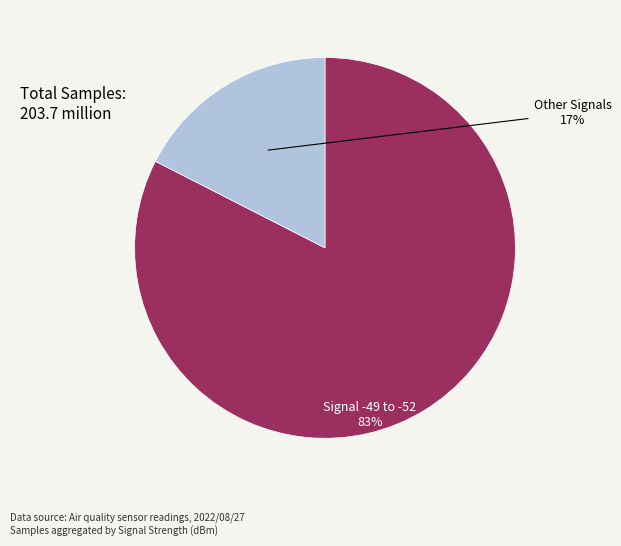

Does any single category account for the majority?

Yes